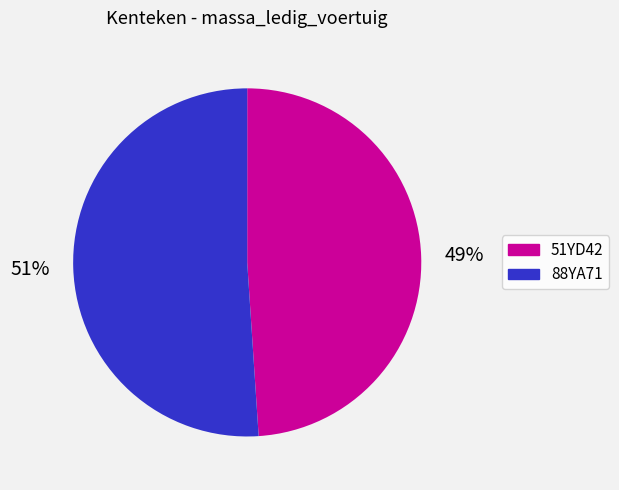

What percentage is the 88YA71 slice, to the nearest percent?

51%